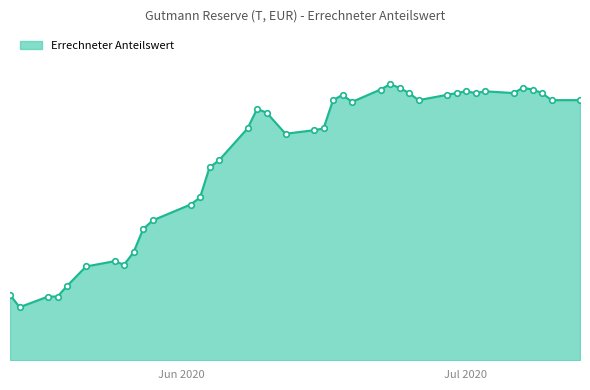

Rank the categories by value from highest to lowest.

2020-06-23, 2020-06-24, 2020-07-07, 2020-06-22, 2020-07-08, 2020-07-01, 2020-07-03, 2020-06-25, 2020-06-30, 2020-07-02, 2020-07-06, 2020-07-09, 2020-06-18, 2020-06-29, 2020-06-17, 2020-06-26, 2020-07-10, 2020-07-13, 2020-06-19, 2020-06-09, 2020-06-10, 2020-06-08, 2020-06-16, 2020-06-15, 2020-06-12, 2020-06-05, 2020-06-04, 2020-06-03, 2020-06-02, 2020-05-29, 2020-05-28, 2020-05-27, 2020-05-25, 2020-05-26, 2020-05-22, 2020-05-20, 2020-05-14, 2020-05-18, 2020-05-19, 2020-05-15